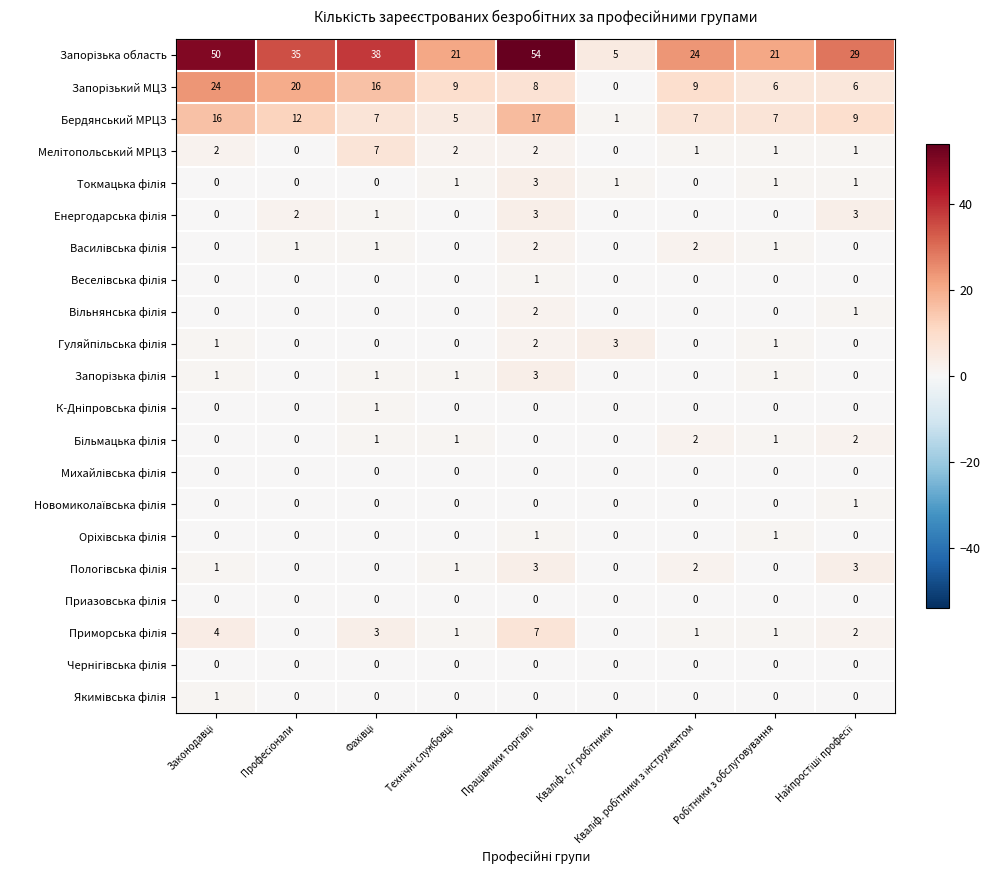

What is the greatest value displayed?

54